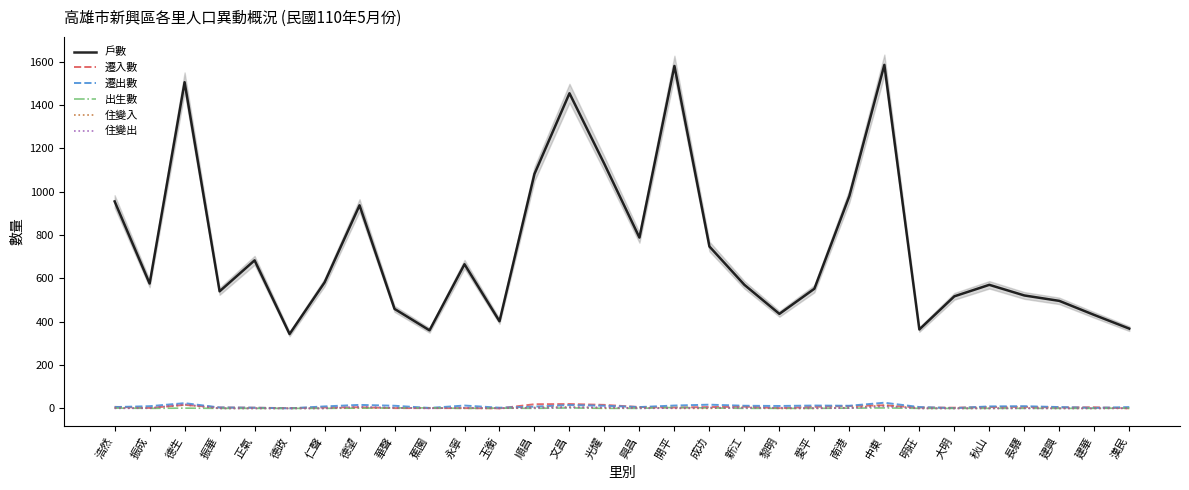

At how many categories does at least one series exceed 885?

9